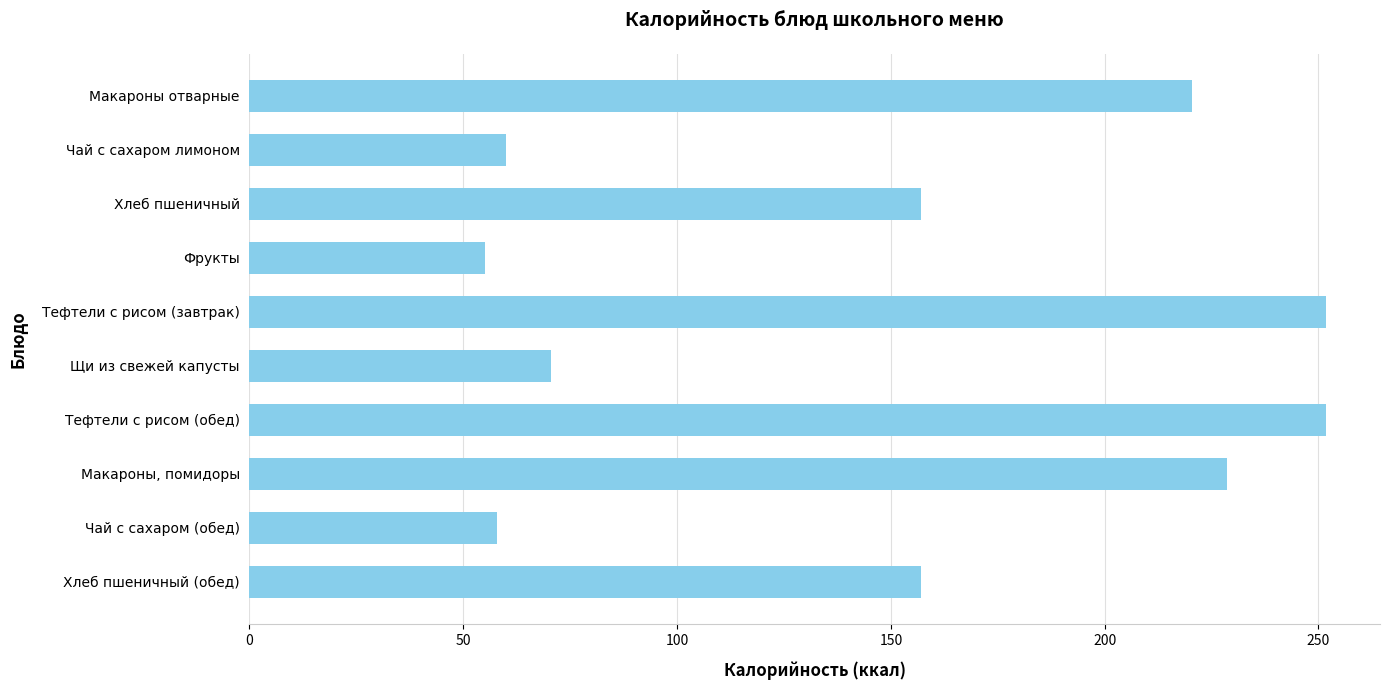

The value at Щи из свежей капусты is 70.4. True or false?

True